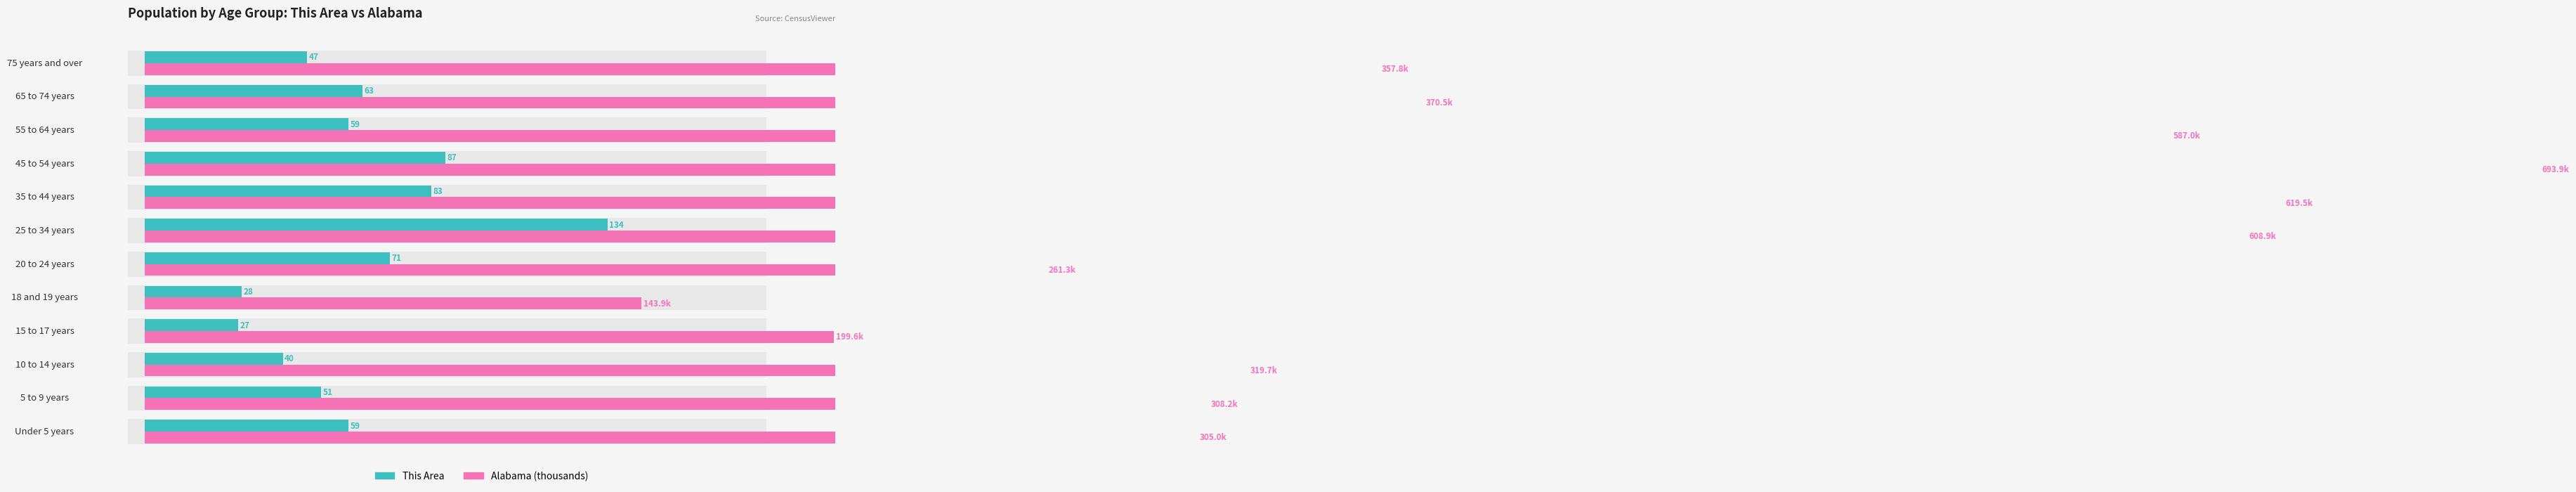

What is the maximum value shown in the chart?

693.9